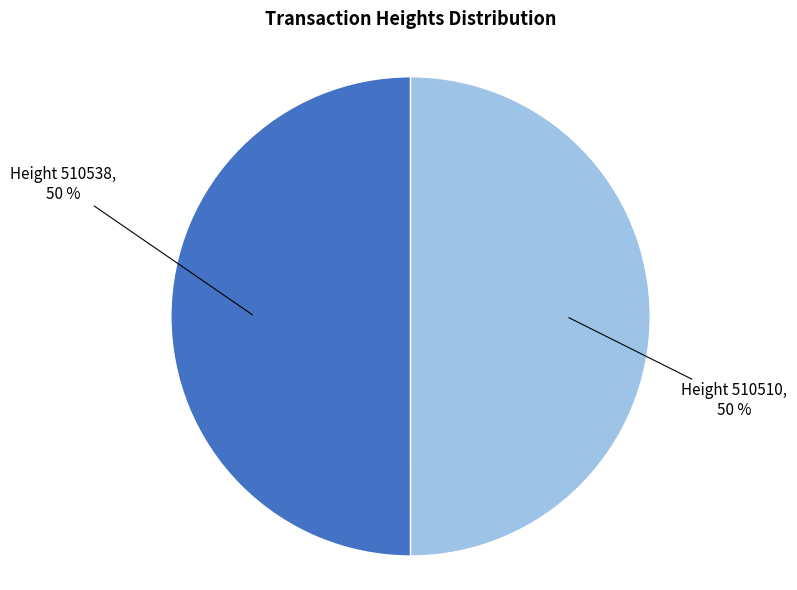

To the nearest percent, what is the average slice percentage?

50%